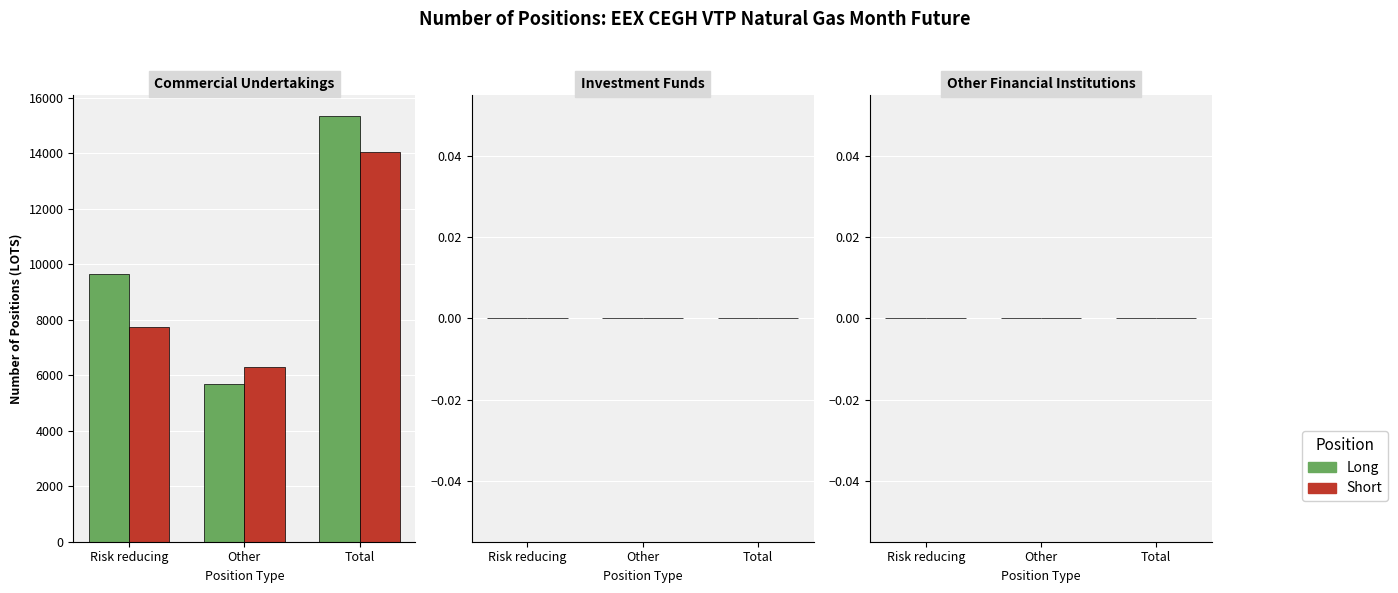

What is the label of the 2nd bar from the right?

Other